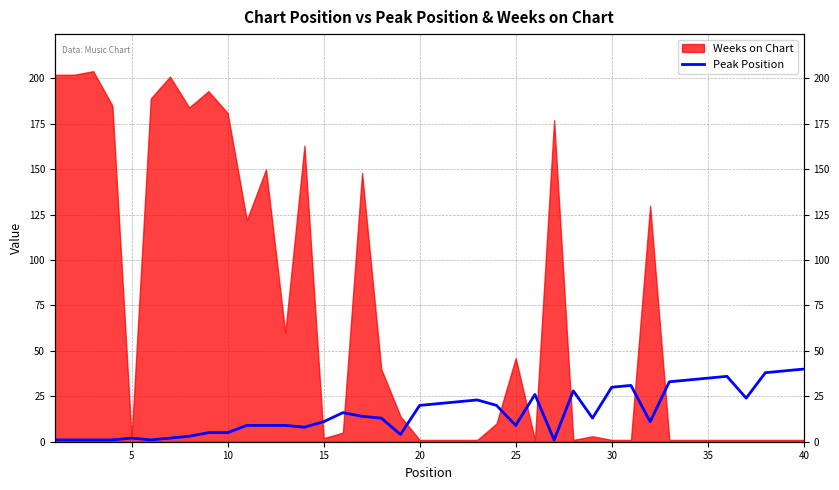

How many interior local valleys (lower than both neighbors) does the data have?

8